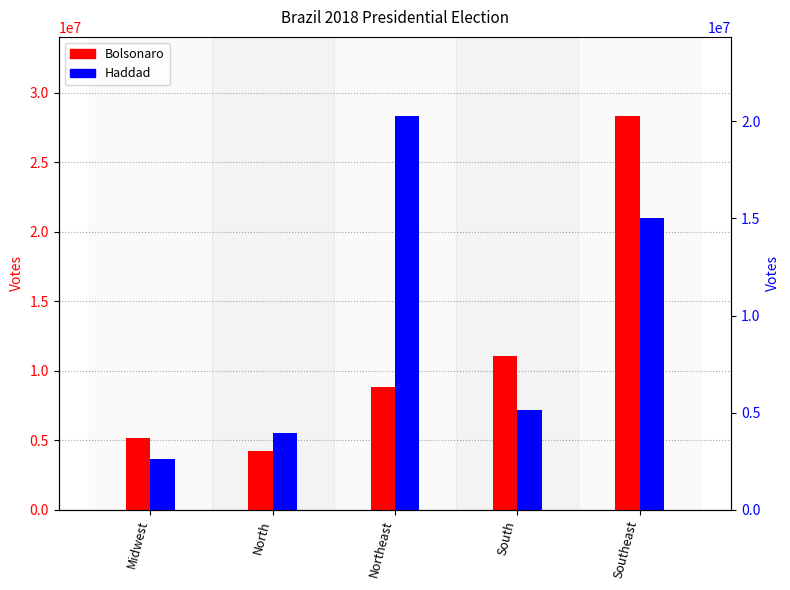

Reading left to right, transcribe all the data shown in this chart.

Bolsonaro: Midwest=5163023	North=4242504	Northeast=8824454	South=11084395	Southeast=28351800
Haddad: Midwest=2595426	North=3933015	Northeast=20289812	South=5152685	Southeast=15016238